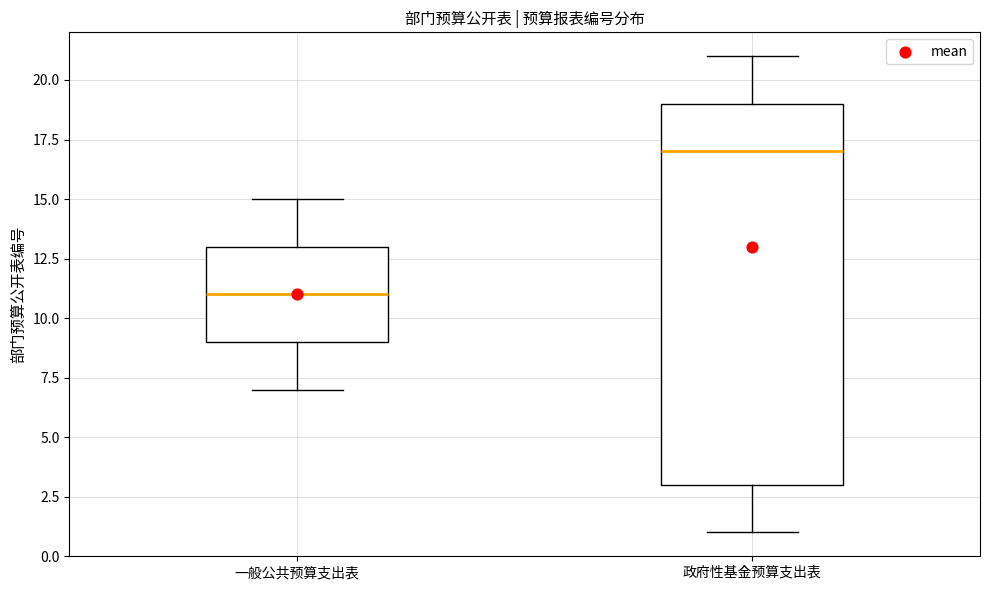

Reading left to right, transcribe this box plot: for each box, give where its median line is, the range the box spans, and where its two whiskers end, as read against the y-axis. The values are not printed on the chart, so give them approximately, as read against the axis.

一般公共预算支出表: median 11, box 9 to 13, whiskers 7 to 15
政府性基金预算支出表: median 17, box 3 to 19, whiskers 1 to 21